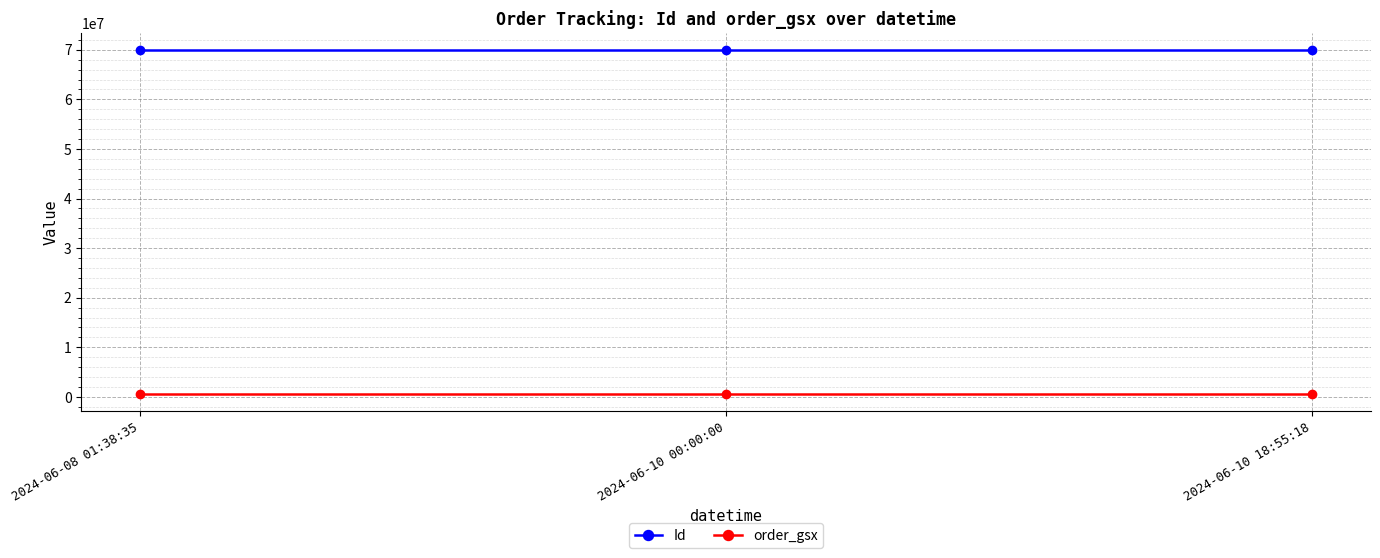

Which series has the largest total across all categories?

Id